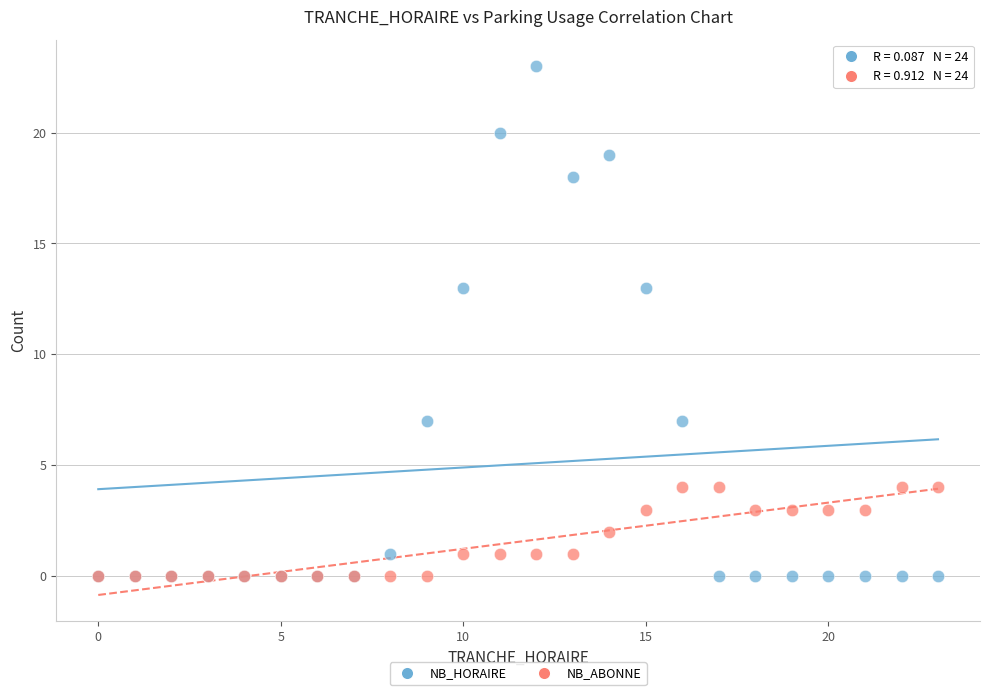

What are all the series names shown in the legend?

NB_HORAIRE, NB_ABONNE